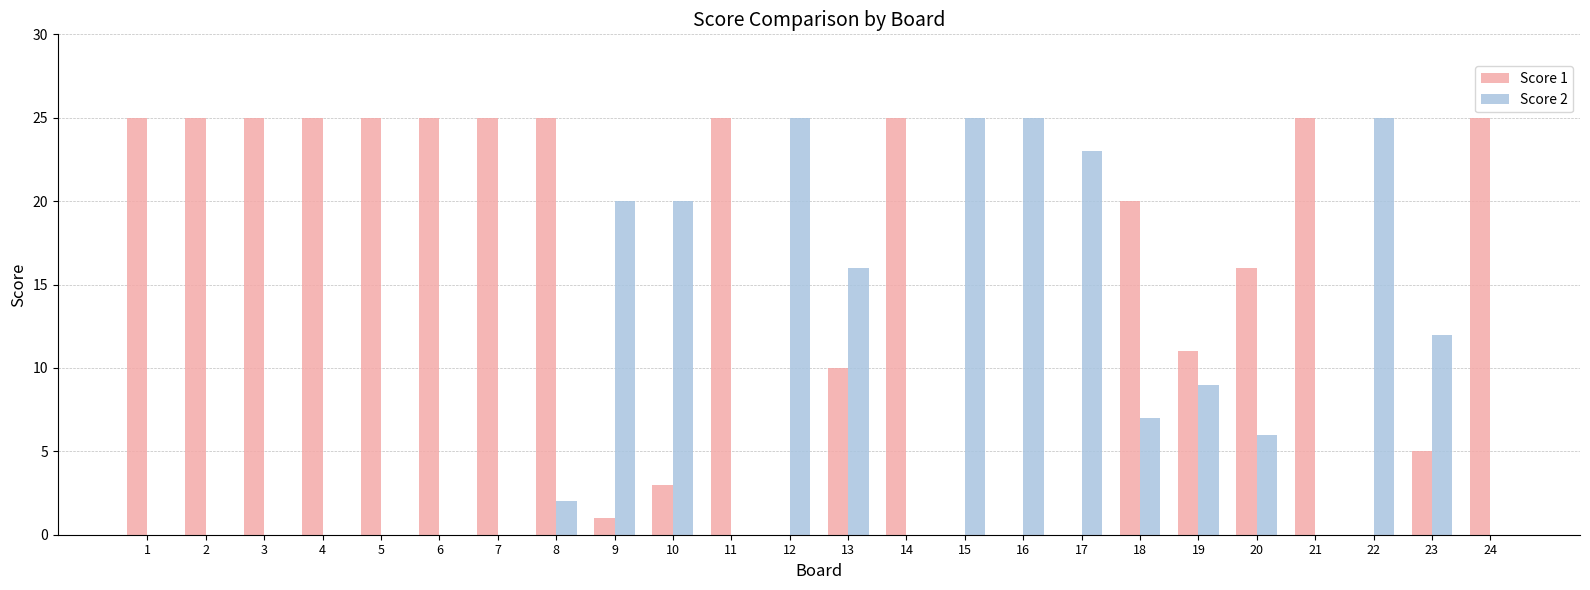

What is the total value across all series at 9?

21